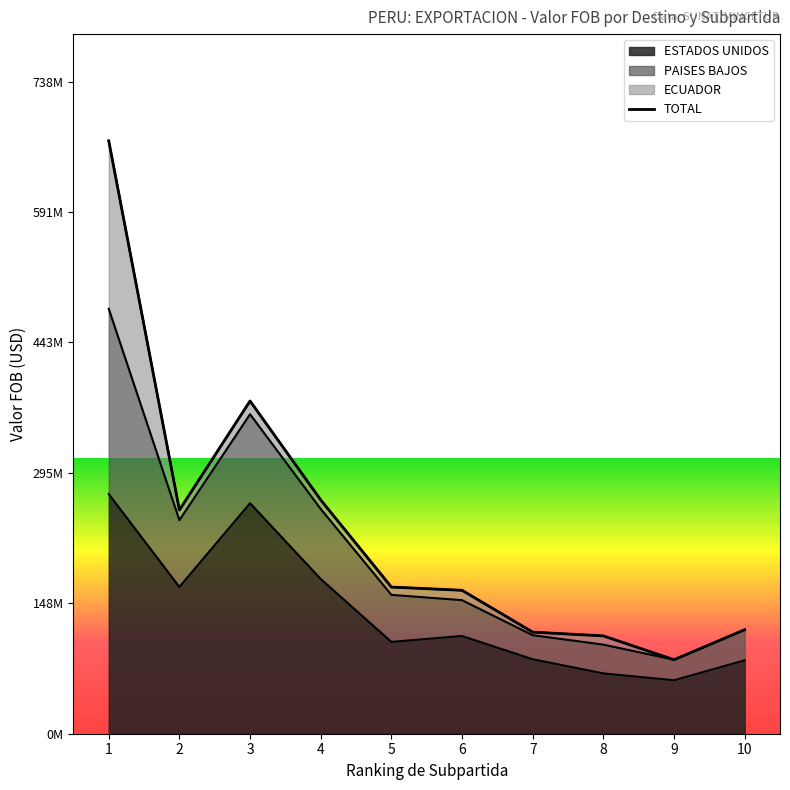

Approximately how many times larger is the value at 1 compared to 6?

4.1